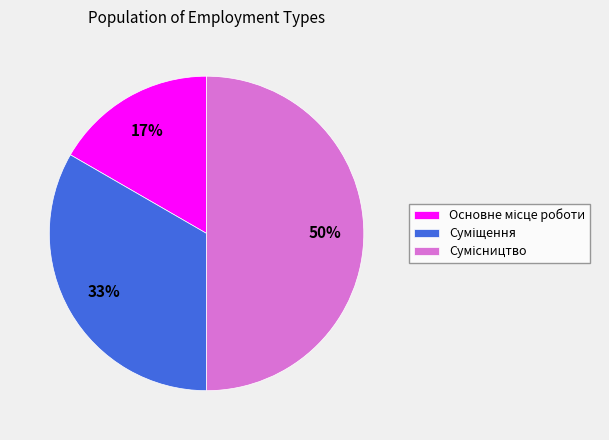

Count the number of slices in the pie.

3